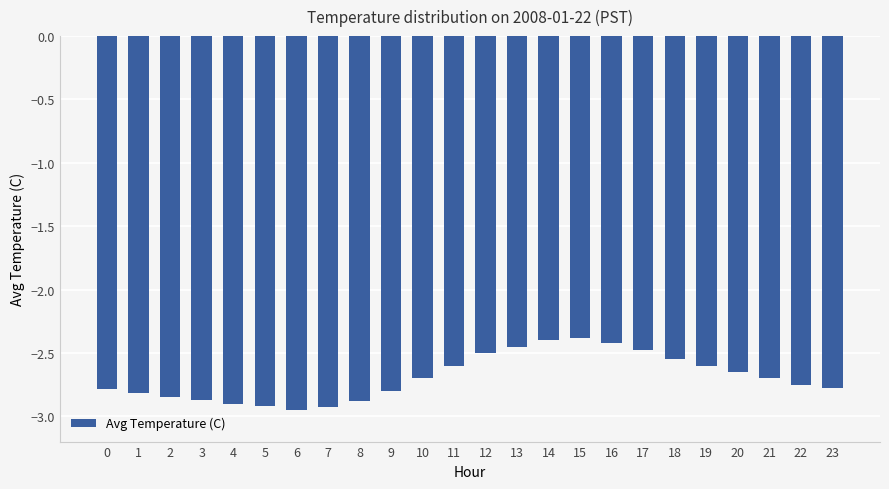

What is the maximum value shown in the chart?

-2.4